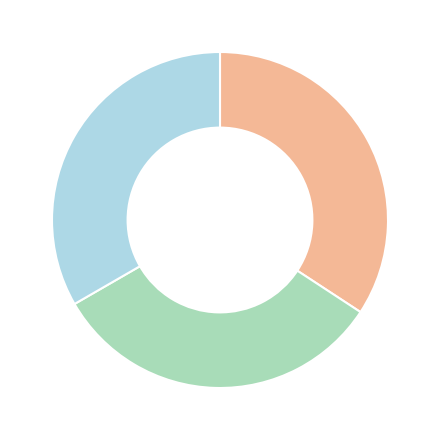

Is there any slice that represents more than half of the pie?

No